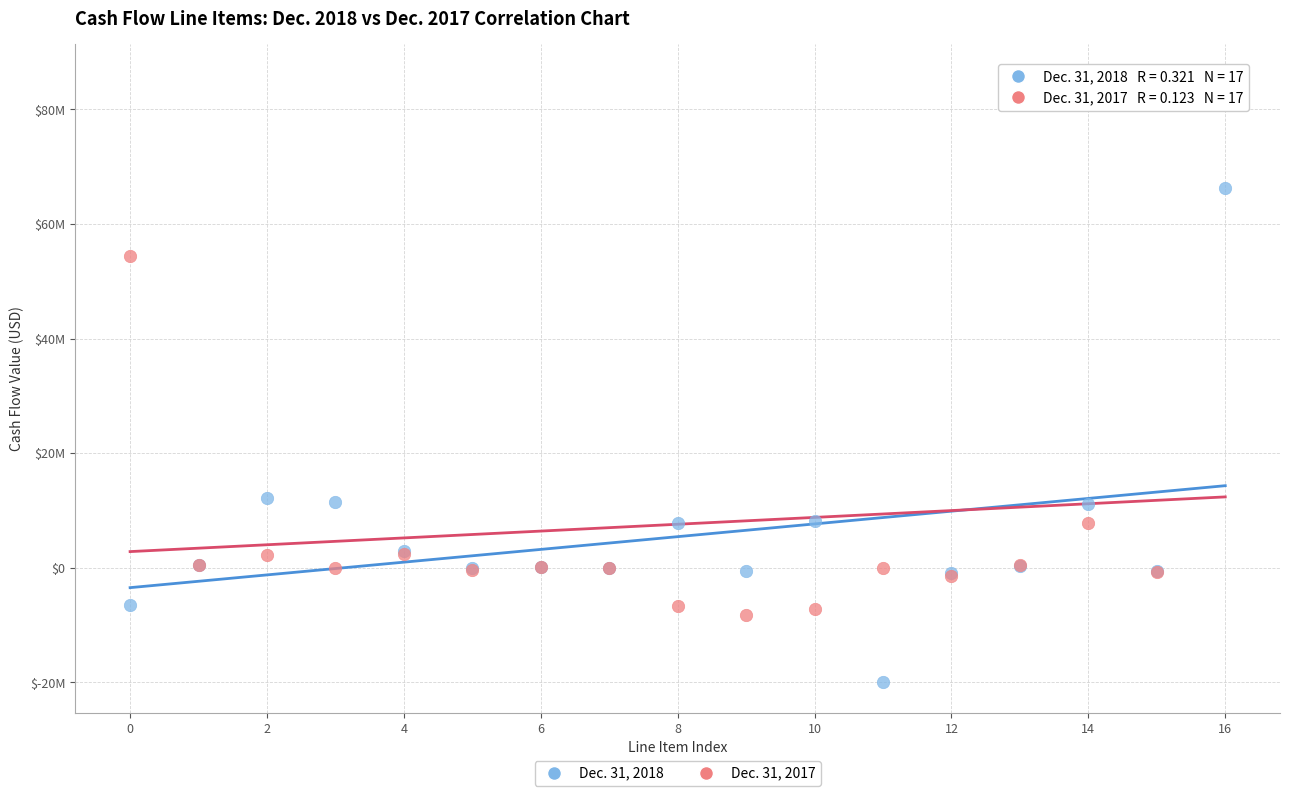

What are all the series names shown in the legend?

Dec. 31, 2018, Dec. 31, 2017